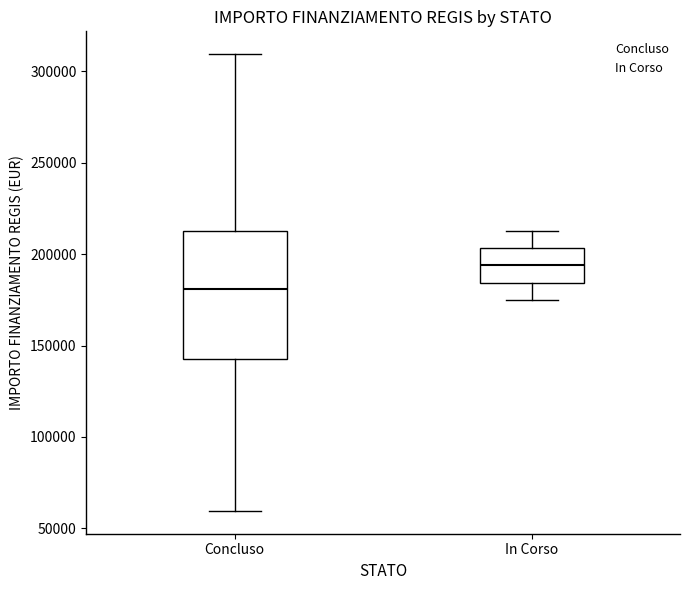

Reading left to right, read every box against the y-axis: the position of its median line, the range the box covers, and the ends of its whiskers. The values are not printed on the chart, so give them approximately, as read against the axis.

Concluso: median 180000, box 145000 to 210000, whiskers 60000 to 310000
In Corso: median 195000, box 185000 to 205000, whiskers 175000 to 210000